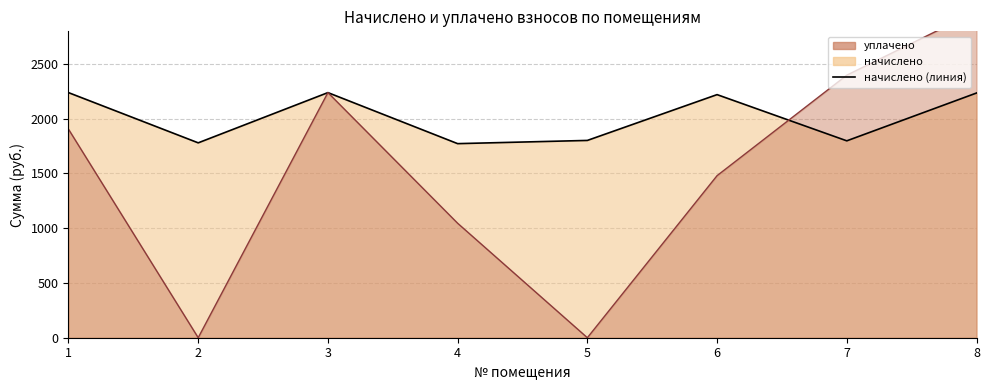

Which category has the highest value across all series?

8